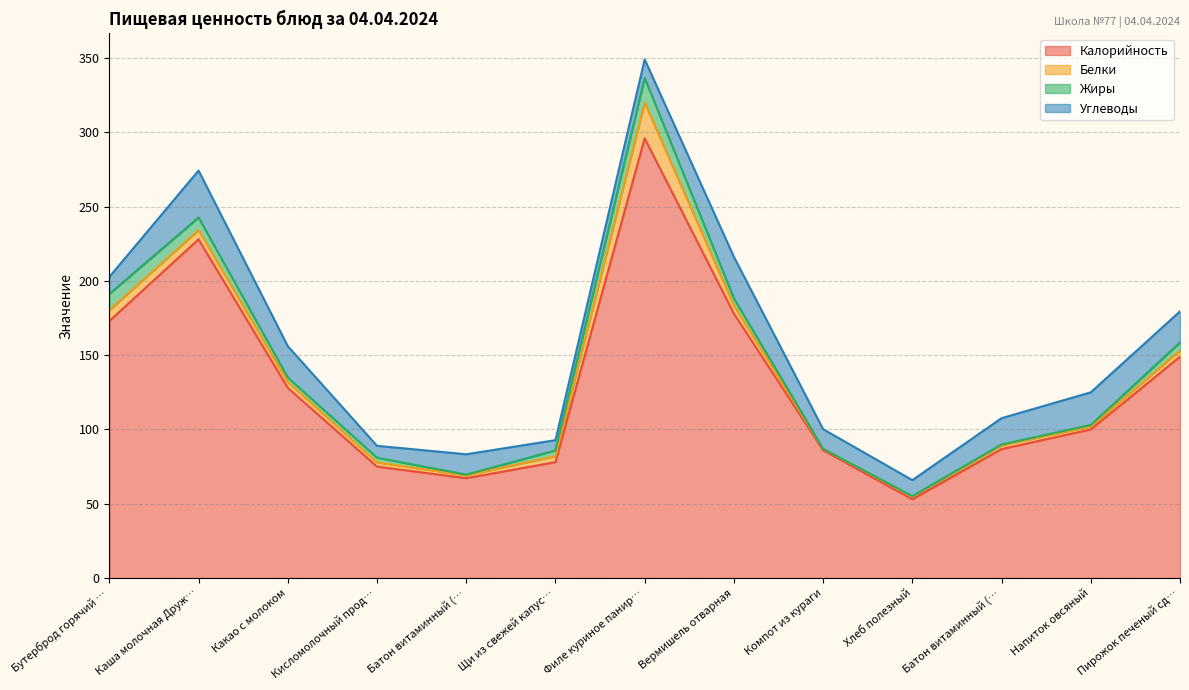

What value does the Калорийность series have at Вермишель отварная?

178.0